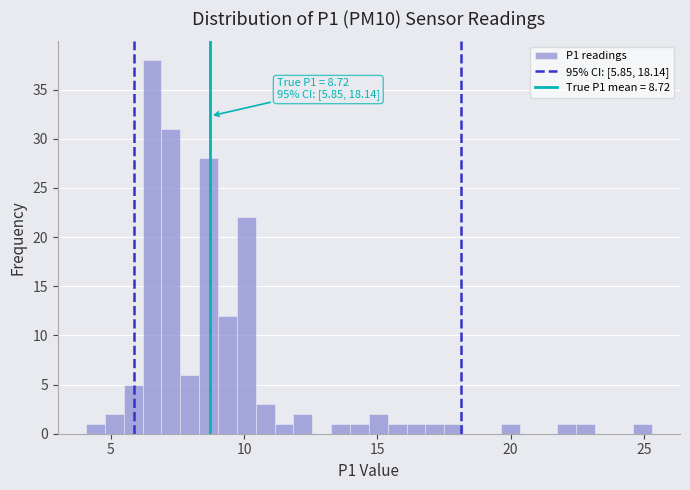

Around what value on the x-axis is the tallest bar? Give the approximate position of its centre, as read against the axis.

6.5